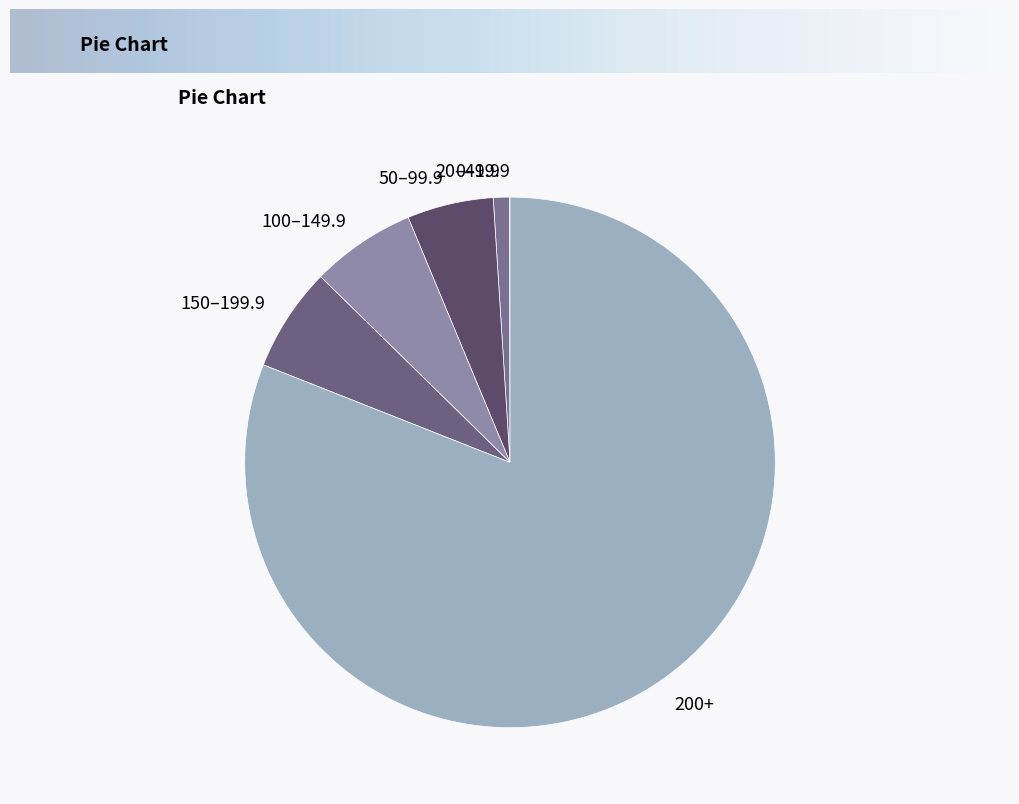

Is 200+ the majority of the pie?

Yes